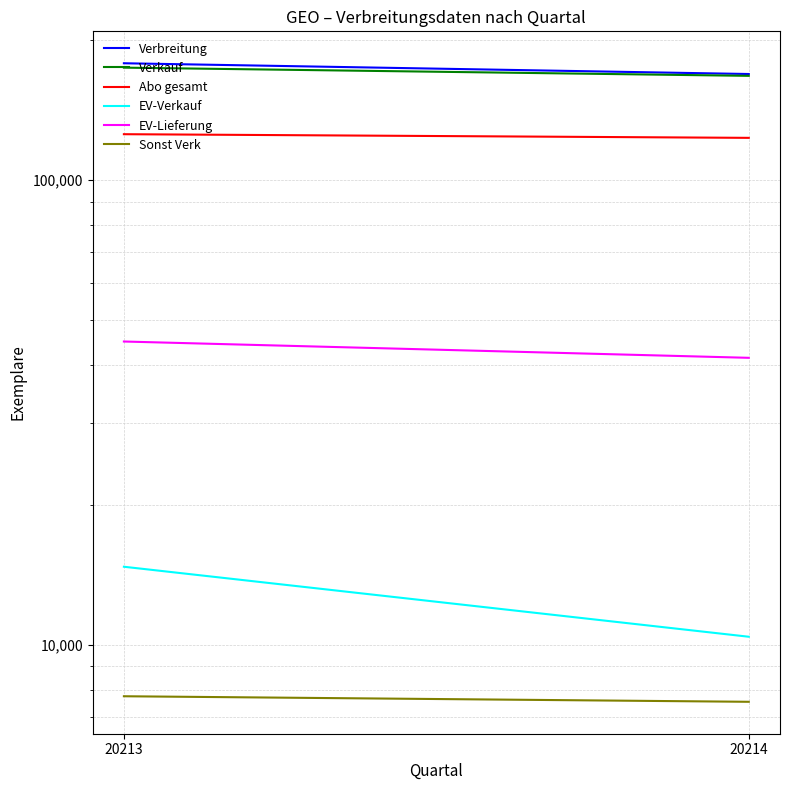

What is the spread (max minus min) of values at 20213?

170849